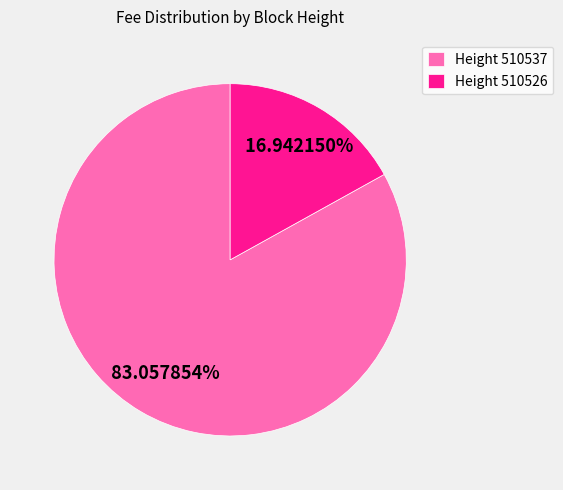

How many slices are in this pie chart?

2